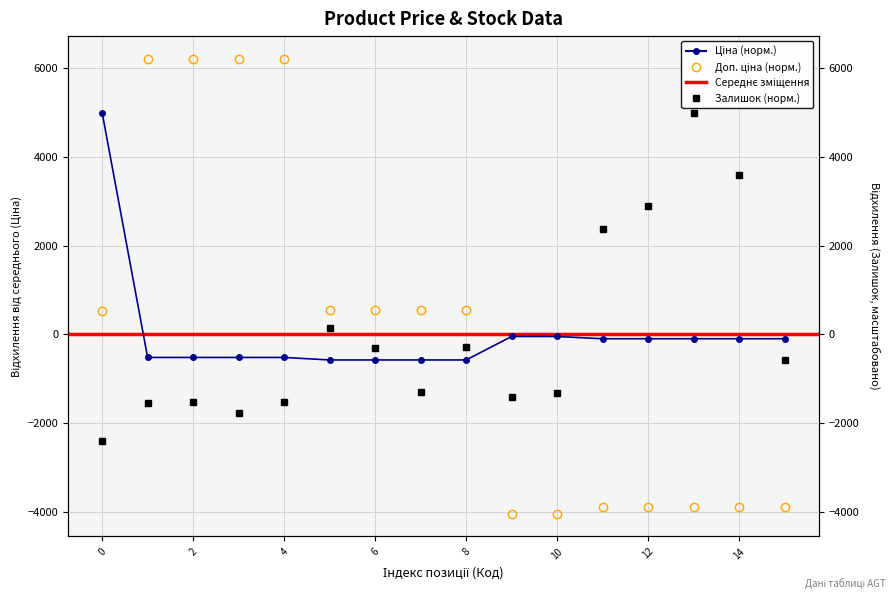

At how many categories does at least one series exceed -2142?

16